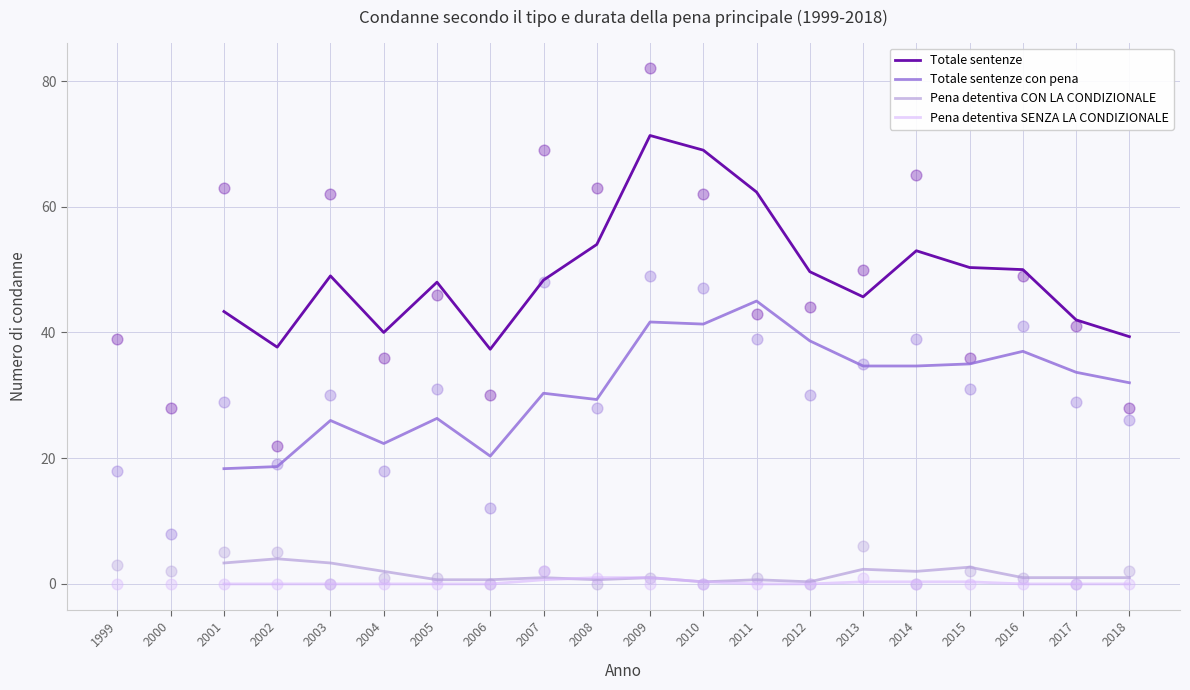

Is the value of Totale sentenze at 2001 greater than the value of Pena detentiva SENZA LA CONDIZIONALE at 2002?

Yes